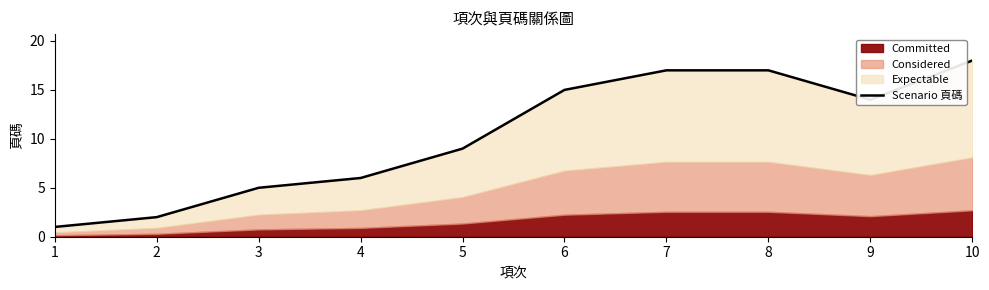

Reading right to left, list all the values displayed in this chart.

18	14	17	17	15	9	6	5	2	1